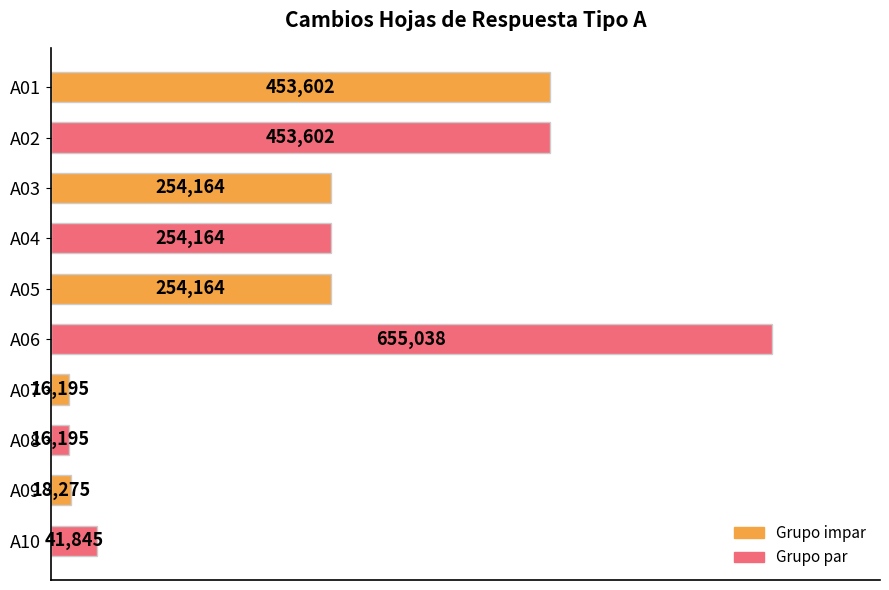

Which has a higher value, A09 or A05?

A05